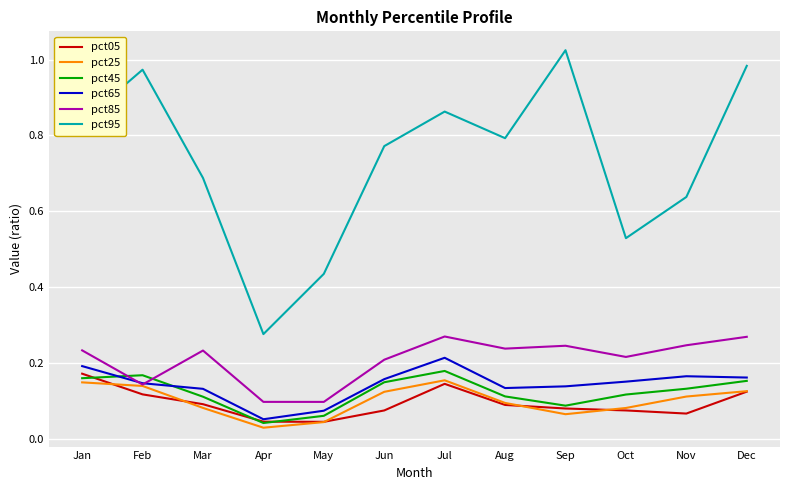

Where is pct25 nearest to the value 0?

Apr